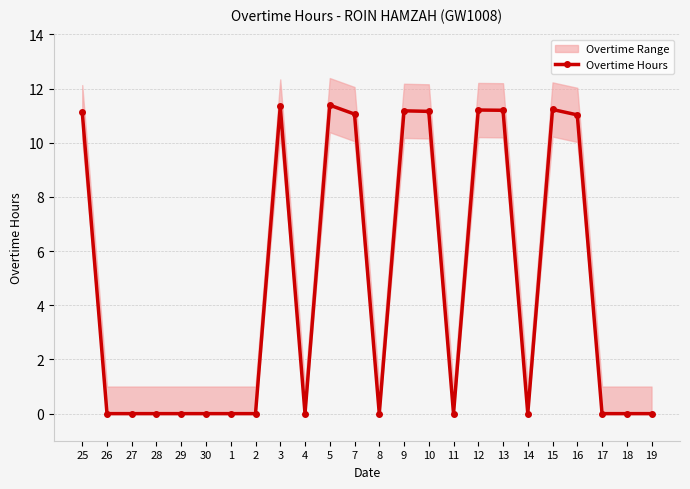

What is the maximum value shown in the chart?

11.4